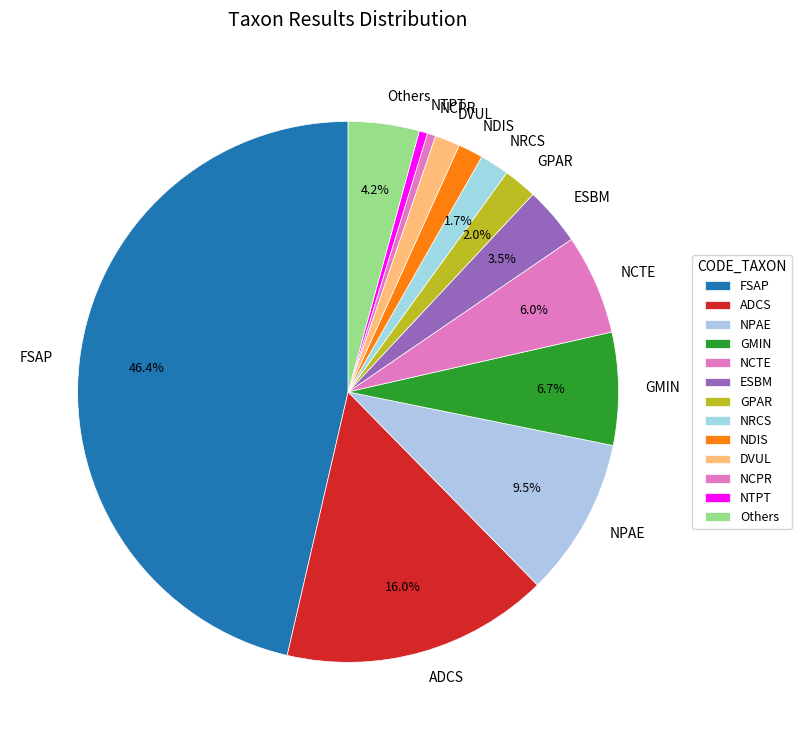

Is GMIN the majority of the pie?

No